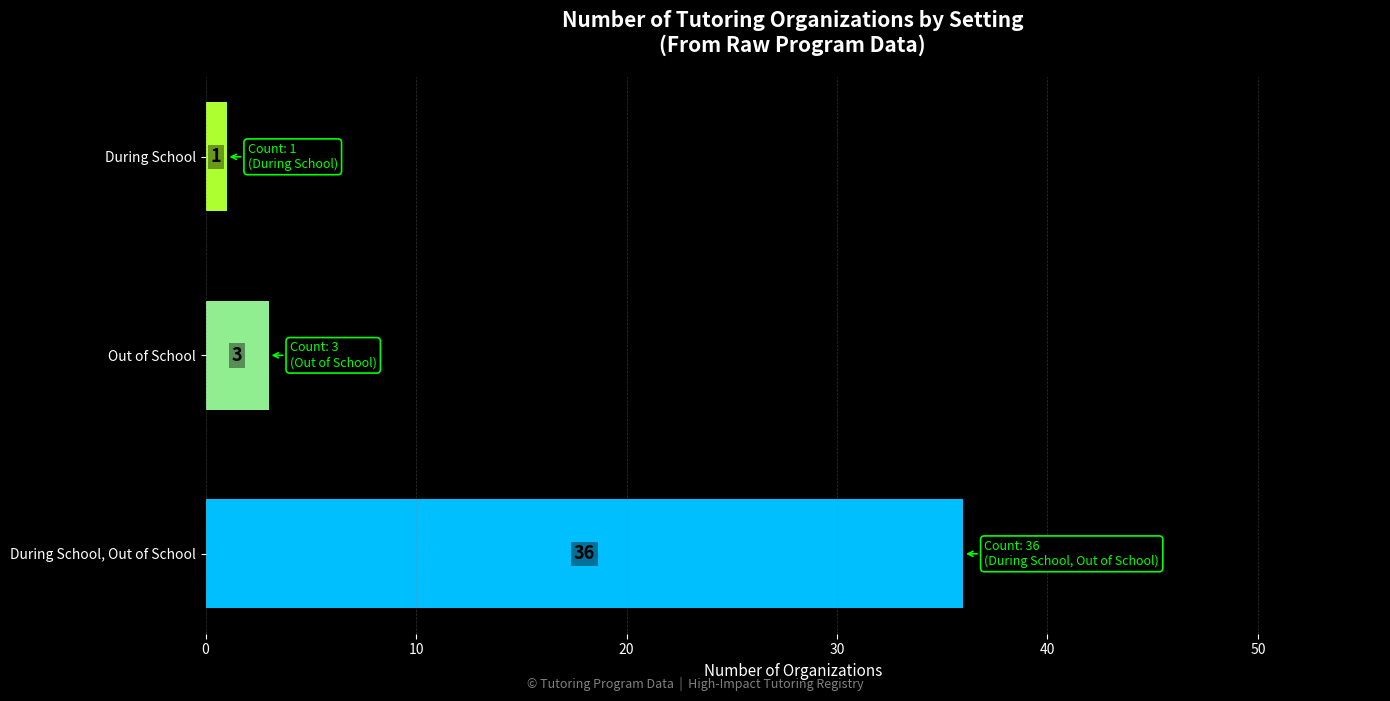

At which category does the chart reach its peak across all series?

During School, Out of School